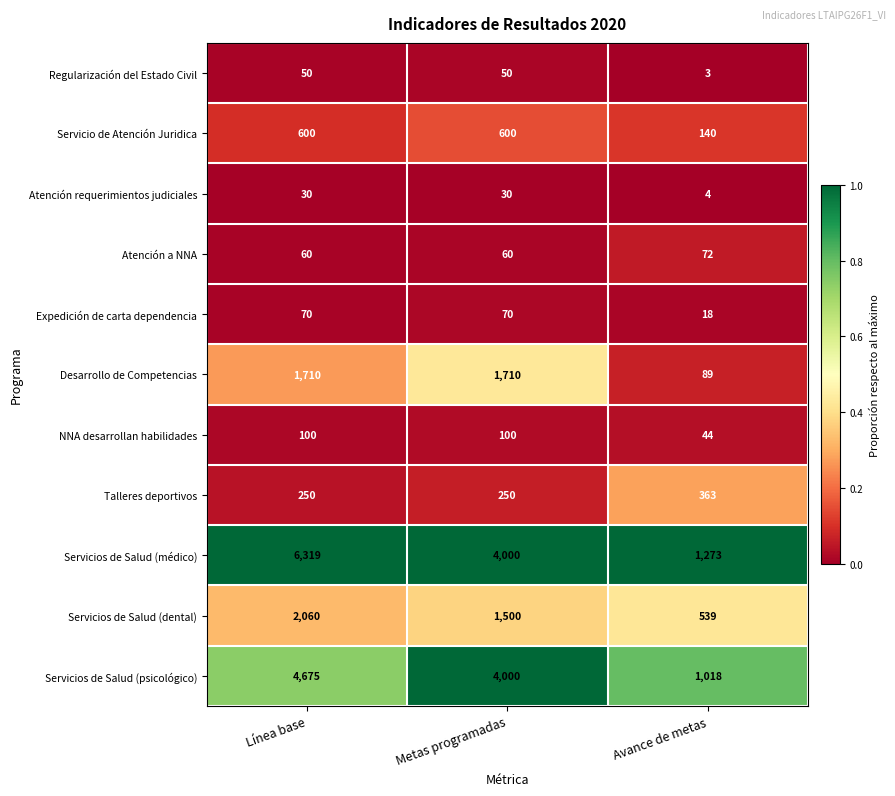

Rank the series at Línea base from highest to lowest value.

Servicios de Salud (médico), Servicios de Salud (psicológico), Servicios de Salud (dental), Desarrollo de Competencias, Servicio de Atención Juridica, Talleres deportivos, NNA desarrollan habilidades, Expedición de carta dependencia, Atención a NNA, Regularización del Estado Civil, Atención requerimientos judiciales